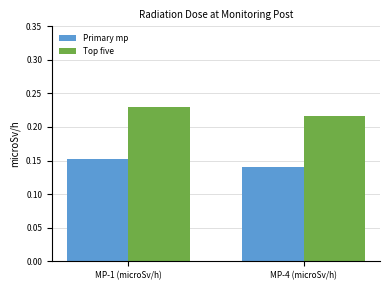

At which label does Primary mp reach its peak?

MP-1 (microSv/h)